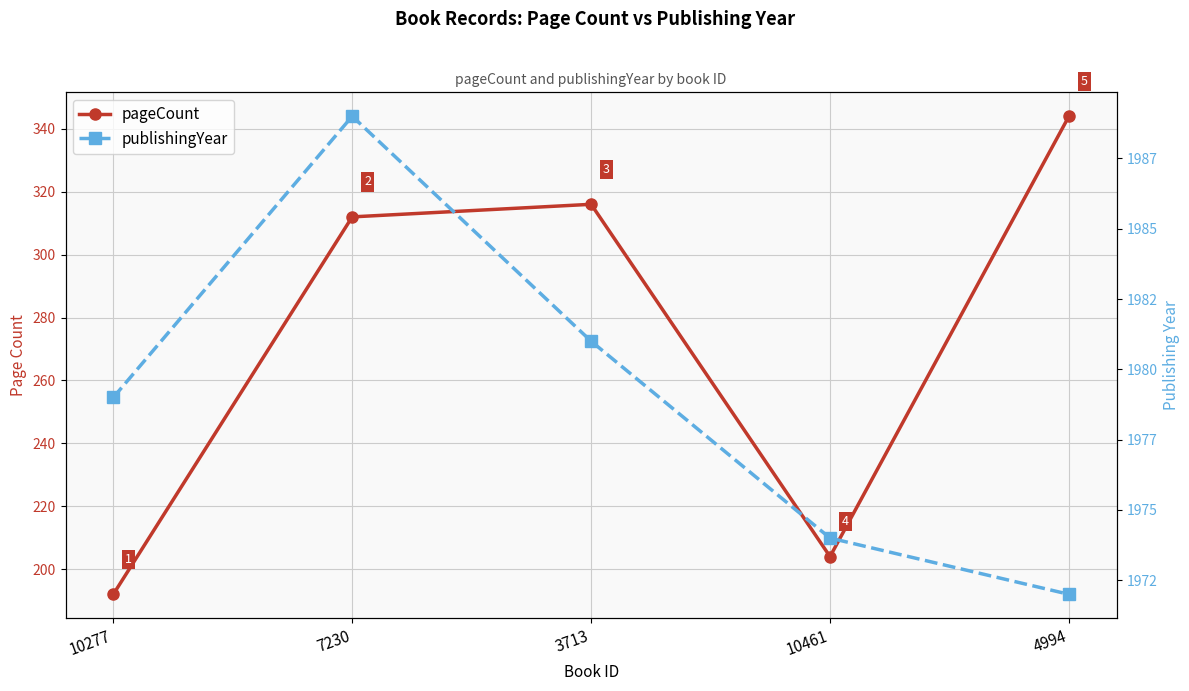

What is the sum of all publishingYear values?

9895